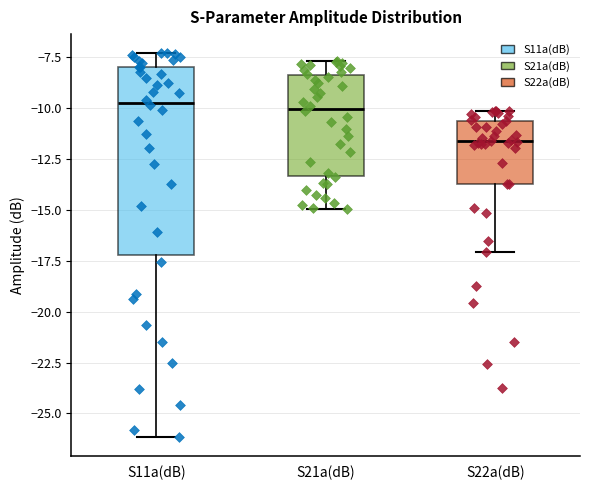

Reading left to right, read every box against the y-axis: the position of its median line, the range the box covers, and the ends of its whiskers. The values are not printed on the chart, so give them approximately, as read against the axis.

S11a(dB): median -9.5, box -17.0 to -8.0, whiskers -26.0 to -7.5
S21a(dB): median -10.0, box -13.5 to -8.5, whiskers -15.0 to -7.5
S22a(dB): median -11.5, box -13.5 to -10.5, whiskers -17.0 to -10.0